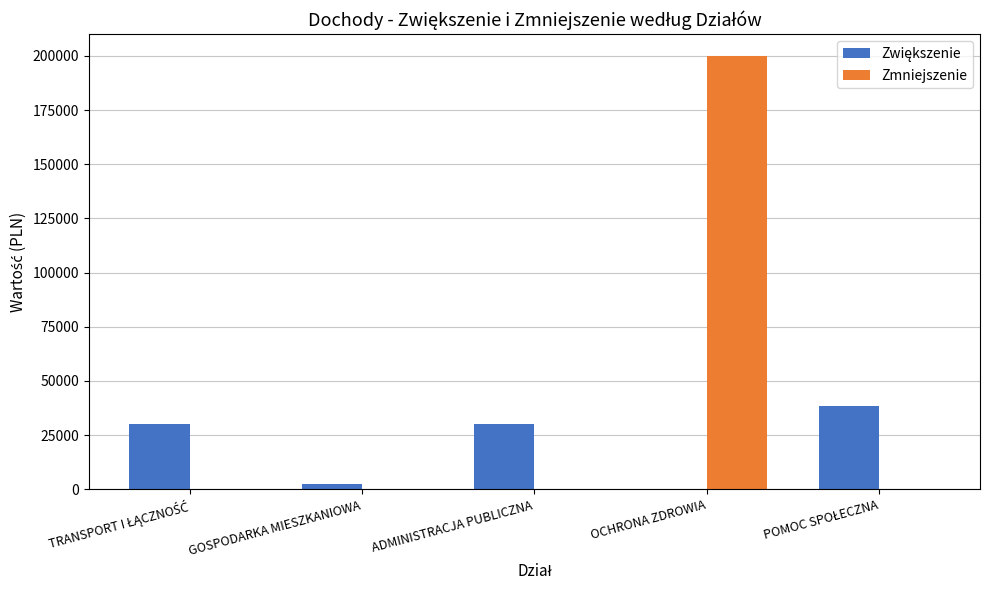

At which label does Zmniejszenie reach its peak?

OCHRONA ZDROWIA